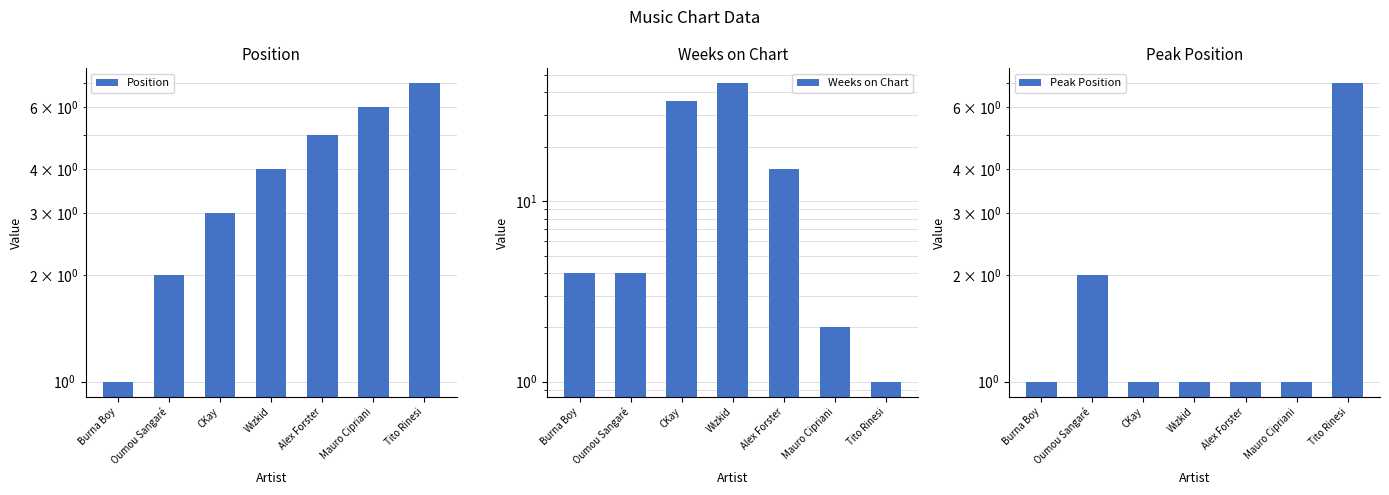

Is it true that Peak Position equals 1 at Burna Boy?

False